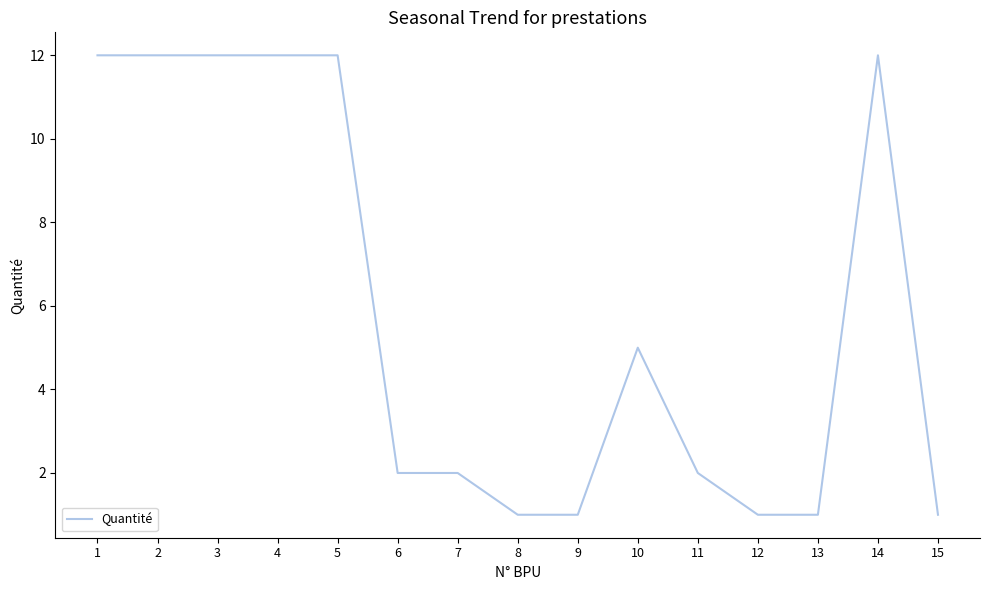

What value does the data have at 8?

1